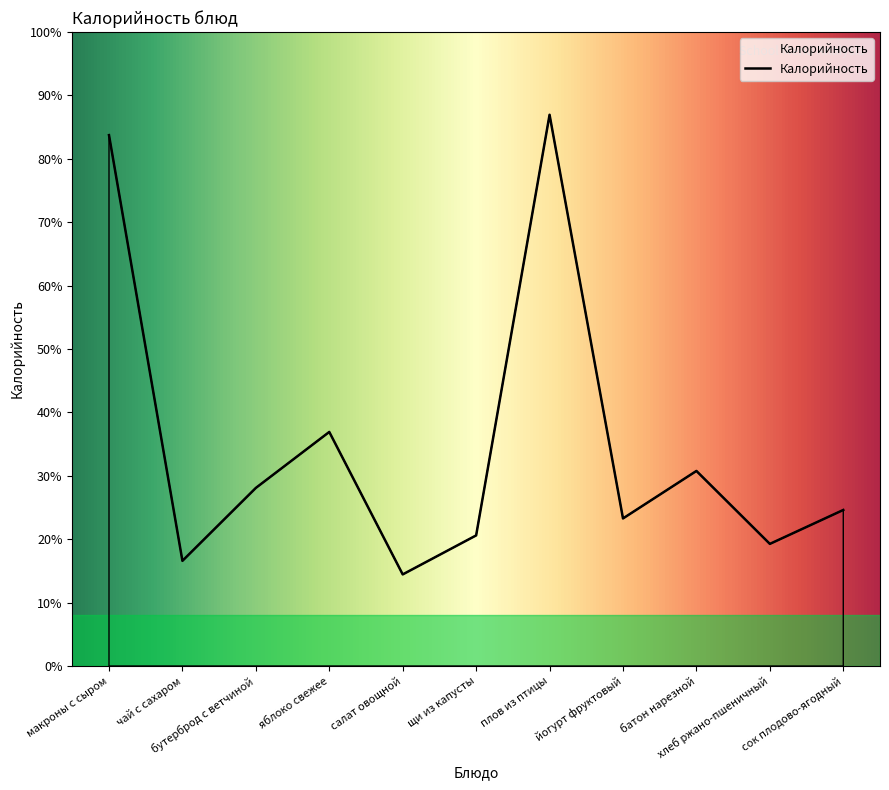

Does the chart display data point markers on the line(s)?

No